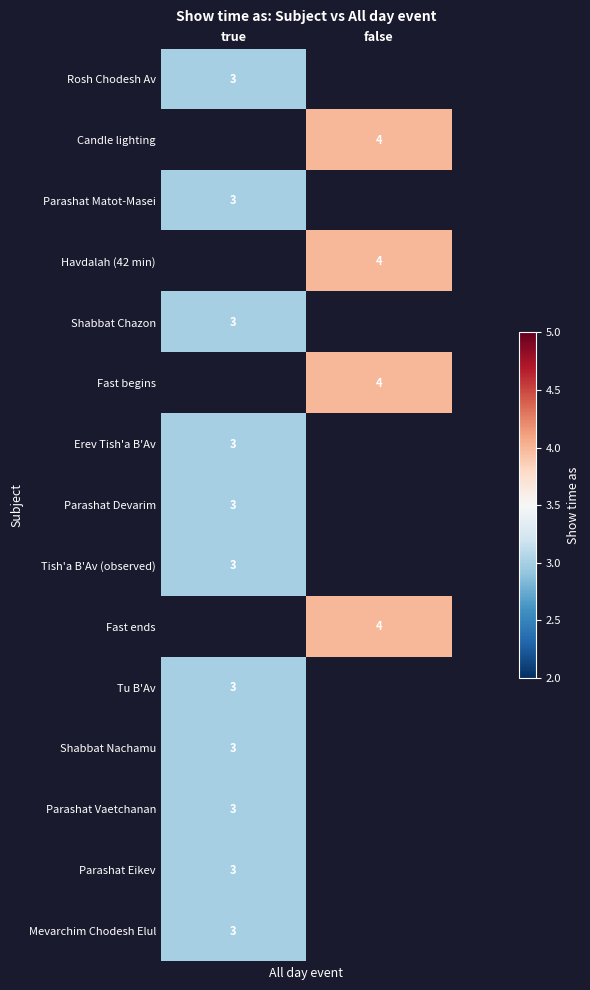

The Candle lighting series shows 5 at false. True or false?

False